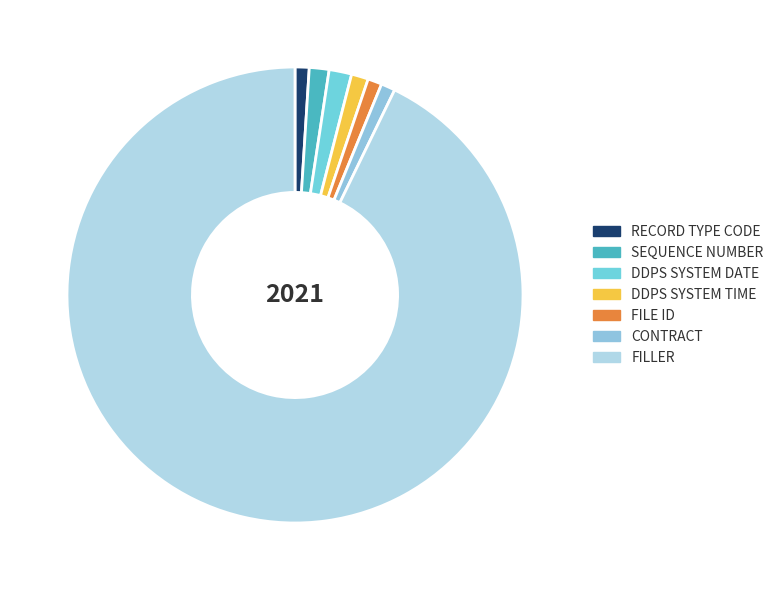

Which has a higher value, SEQUENCE NUMBER or RECORD TYPE CODE?

SEQUENCE NUMBER